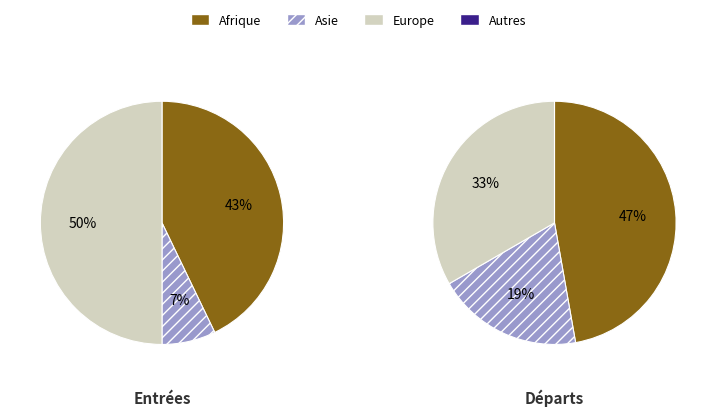

Does Europe account for over 50% of the chart?

No